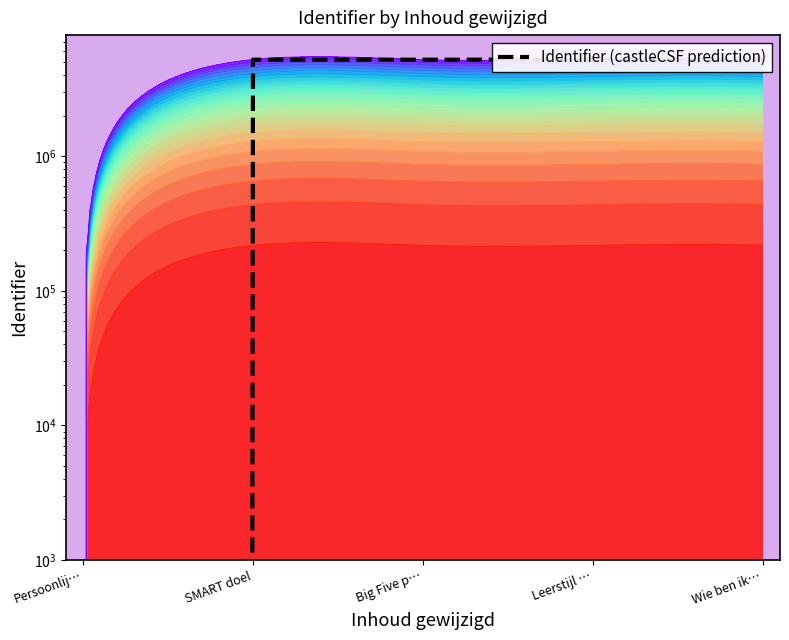

What is the label of the 1st point from the right?

Wie ben ik…